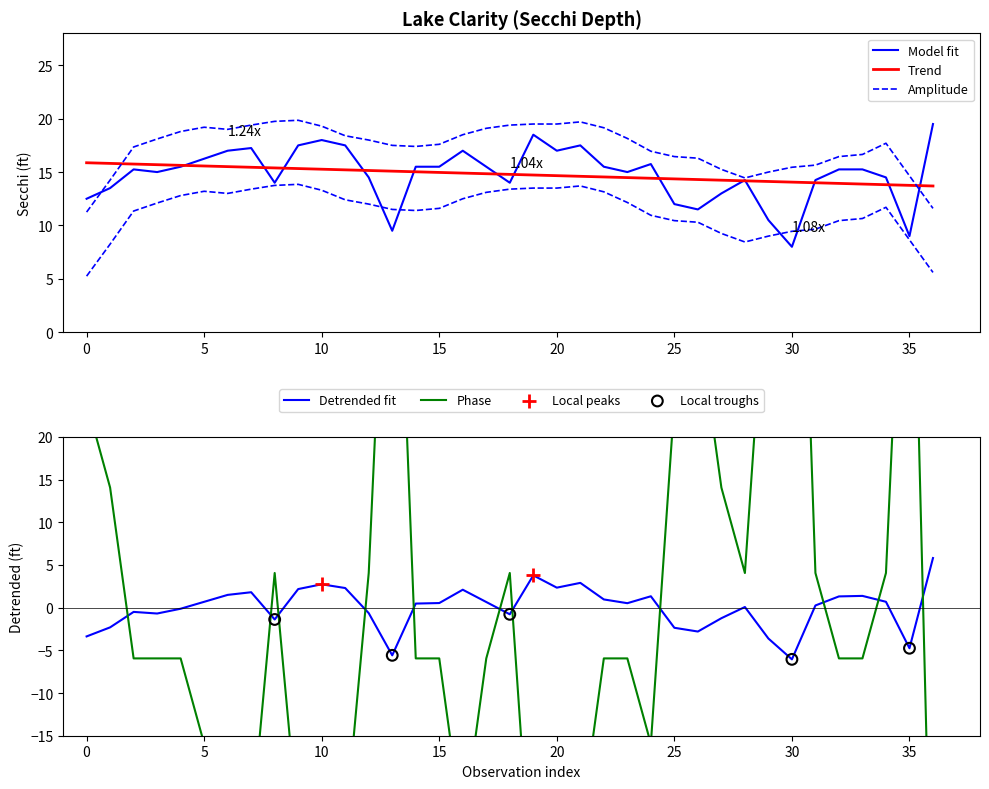

Is it true that Detrended fit equals -5.7 at 0?

False